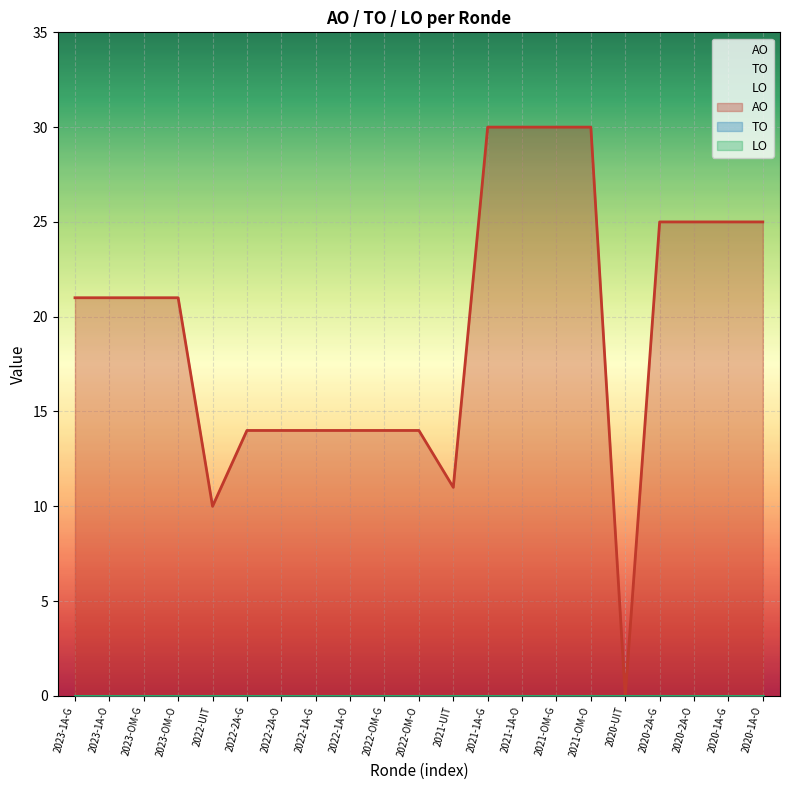

True or false: TO and AO intersect in this chart.

False